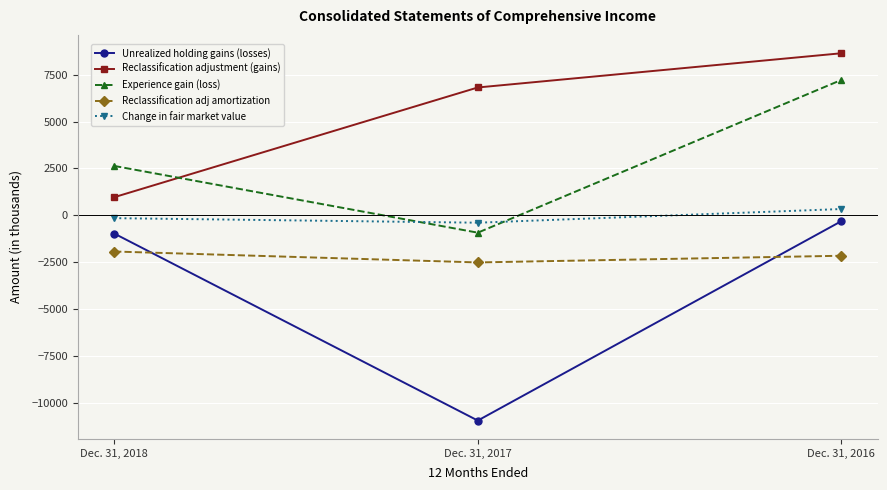

At Dec. 31, 2016, list the series in order from largest to smallest.

Reclassification adjustment (gains), Experience gain (loss), Change in fair market value, Unrealized holding gains (losses), Reclassification adj amortization